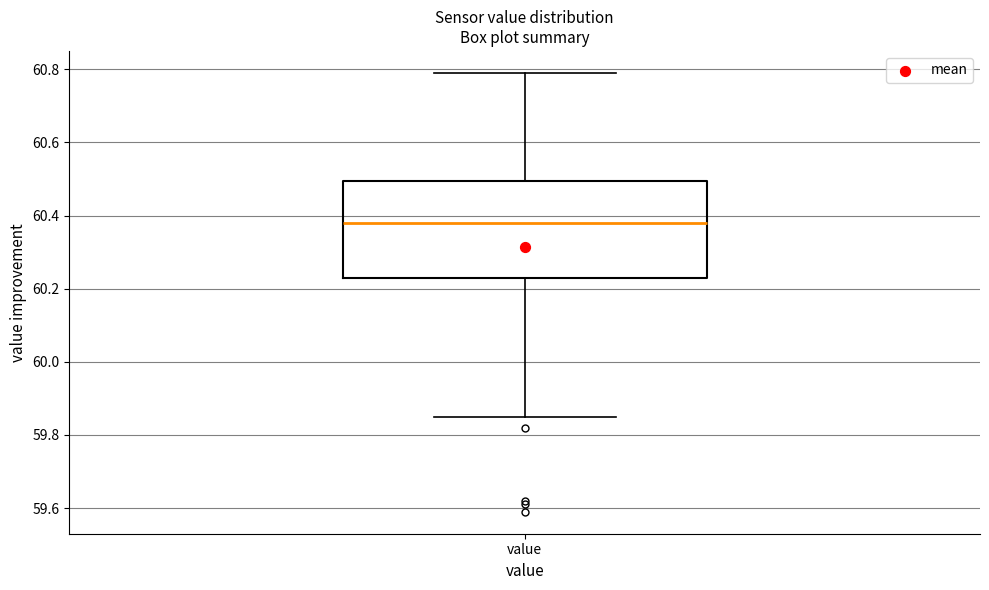

Where is the upper edge of the box for value on the y-axis? The values are not printed on the chart, so give them approximately, as read against the axis.

60.50